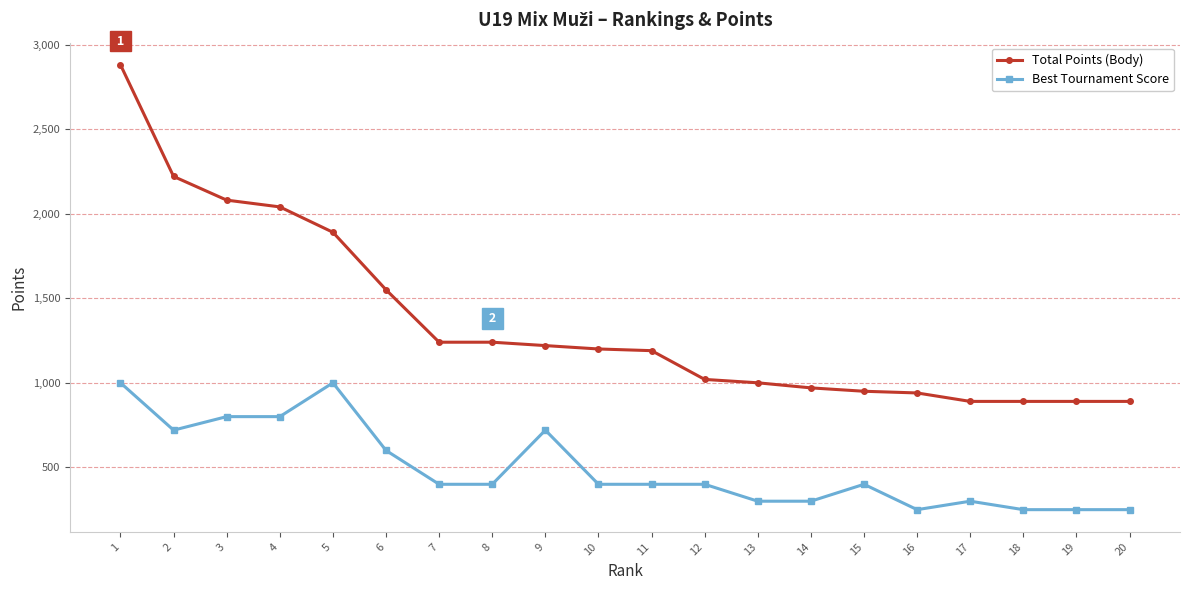

What is the total value across all series at 6?

2150